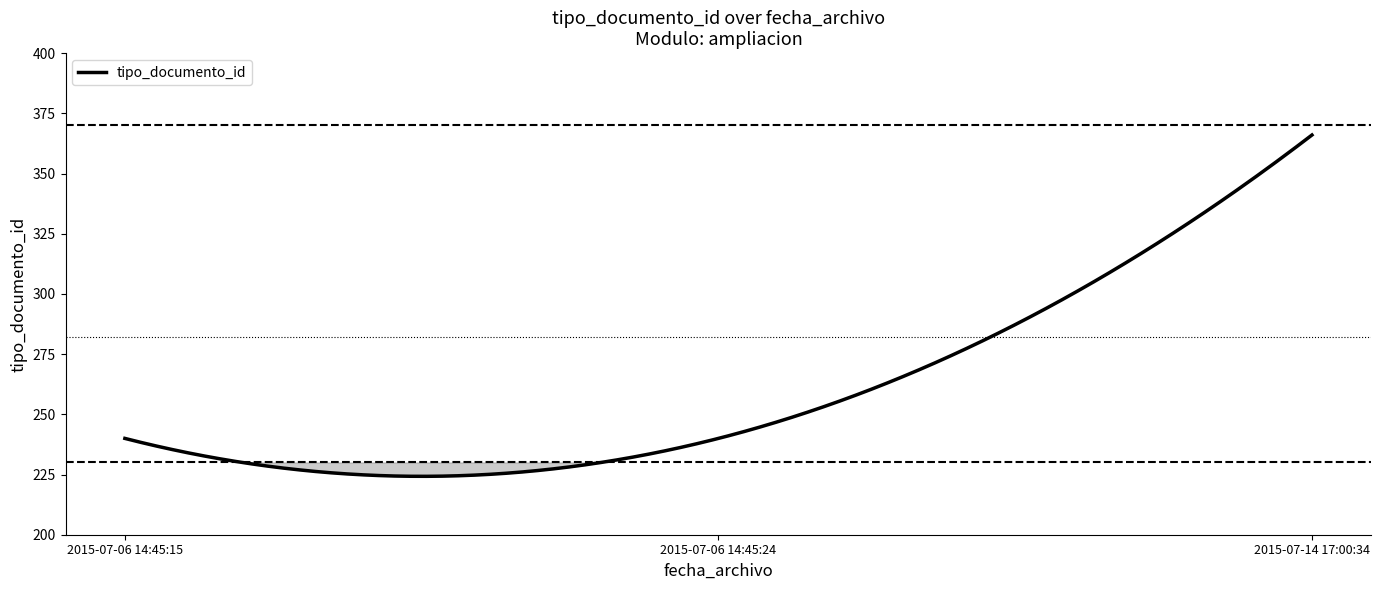

List the labels in order of value, smallest first.

2015-07-06 14:45:15, 2015-07-06 14:45:24, 2015-07-14 17:00:34